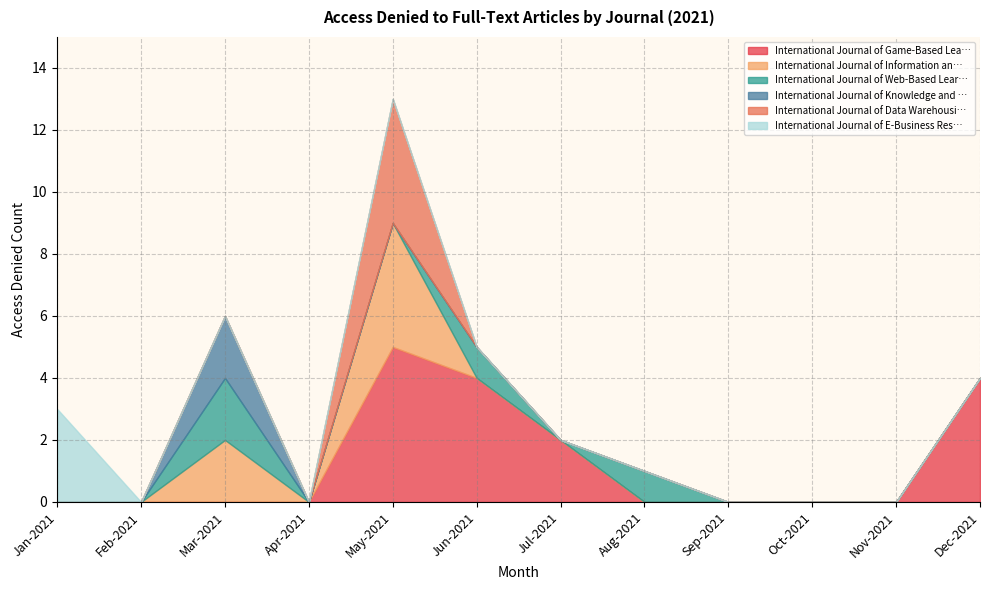

What are all the series names shown in the legend?

International Journal of Game-Based Lea…, International Journal of Information an…, International Journal of Web-Based Lear…, International Journal of Knowledge and …, International Journal of Data Warehousi…, International Journal of E-Business Res…